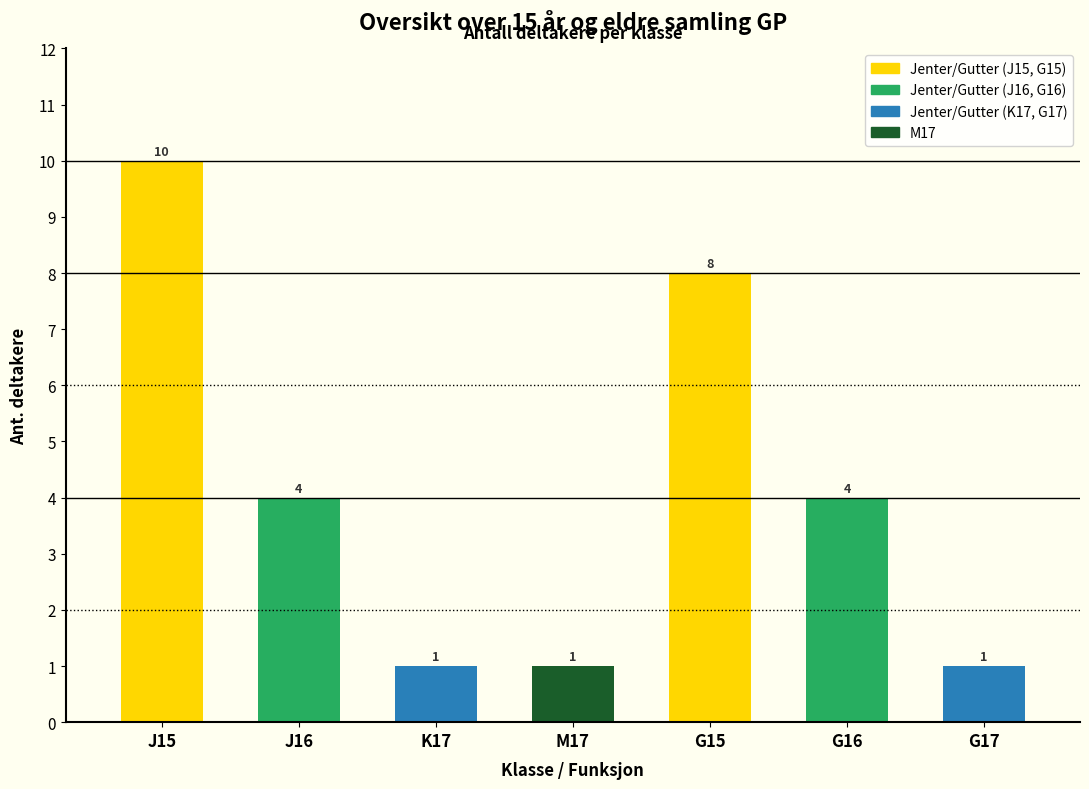

Reading left to right, transcribe all the data shown in this chart.

J15=10	J16=4	K17=1	M17=1	G15=8	G16=4	G17=1